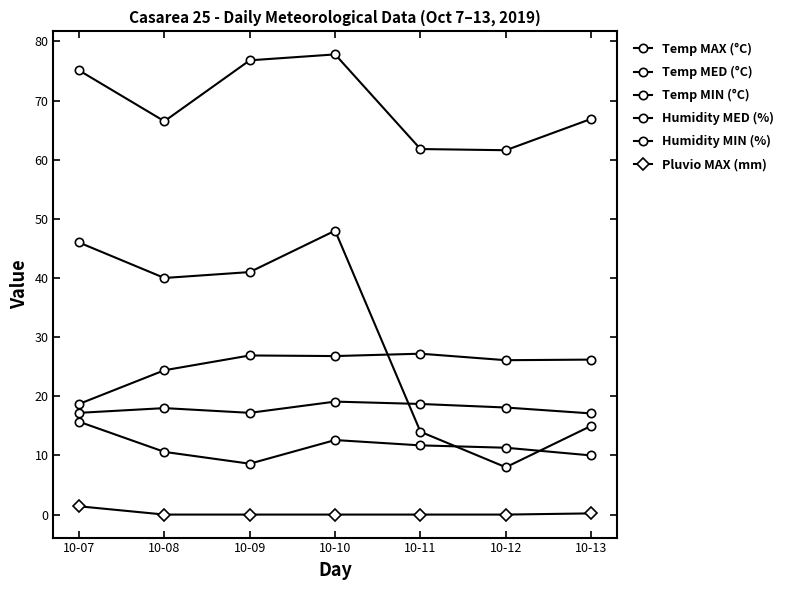

How many lines are shown in the chart?

6